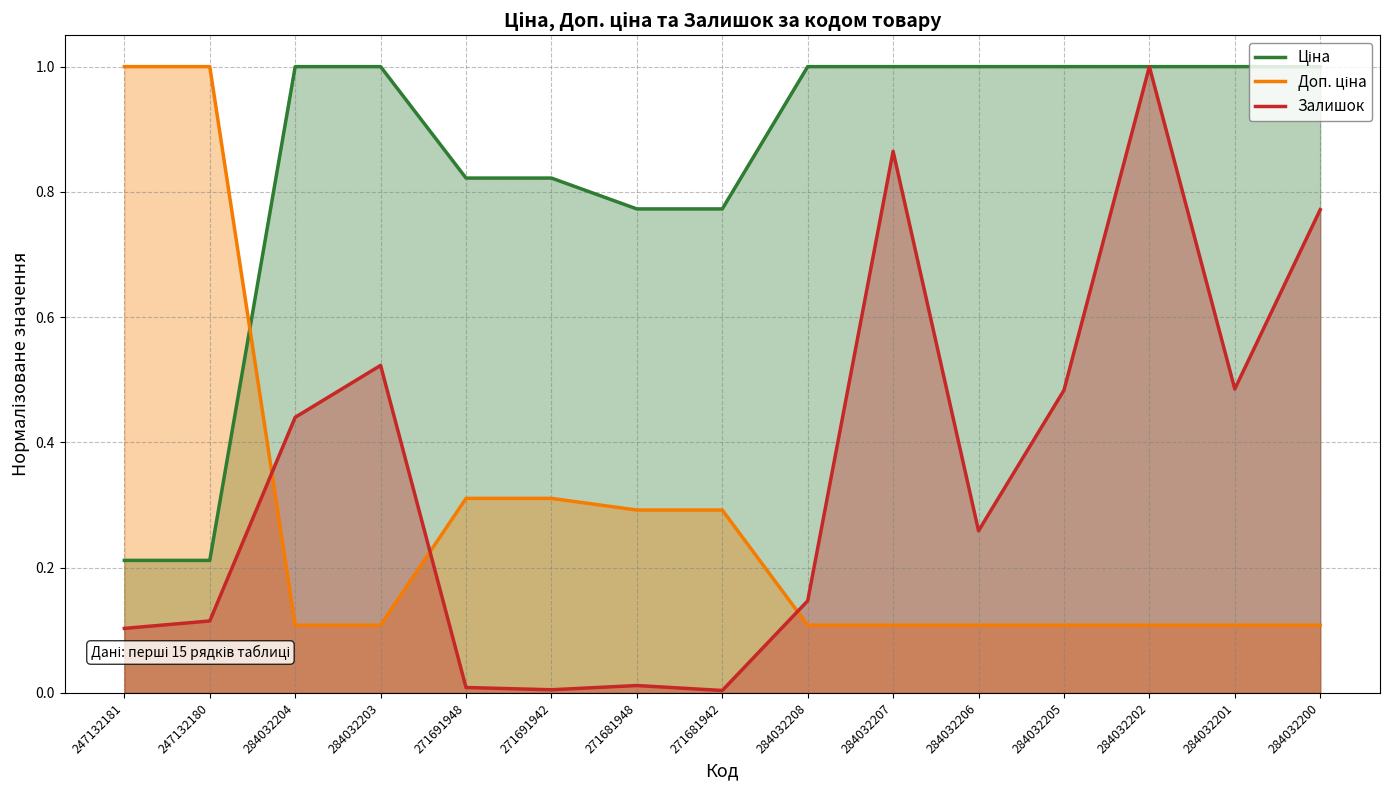

Which label corresponds to the smallest value in the chart?

271681942